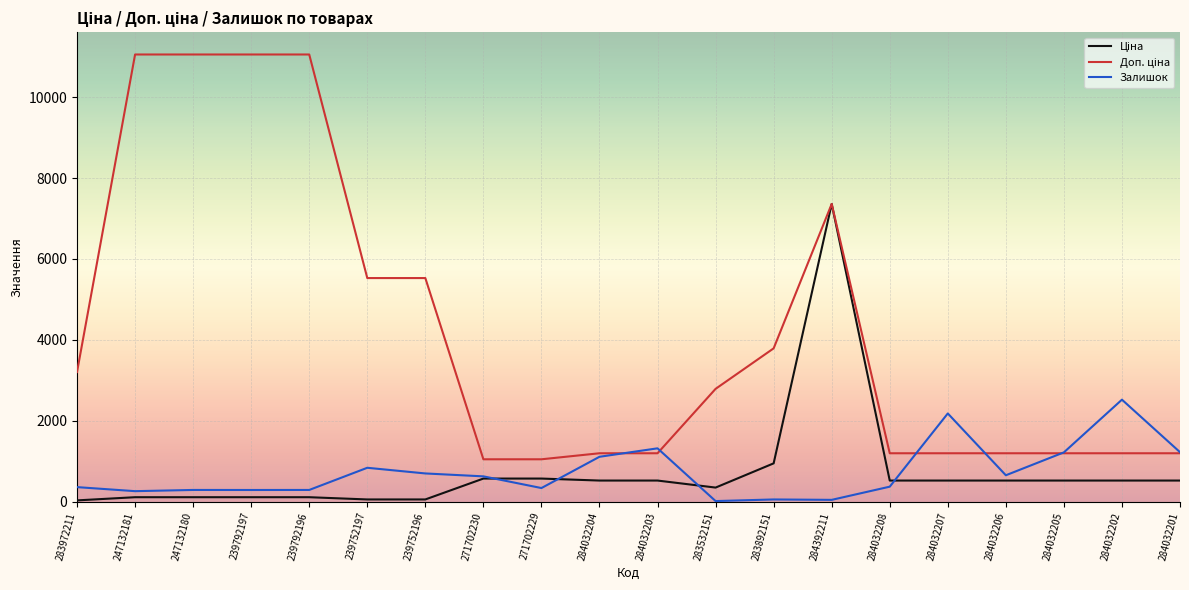

What is the spread (max minus min) of values at 283532151?

2774.2